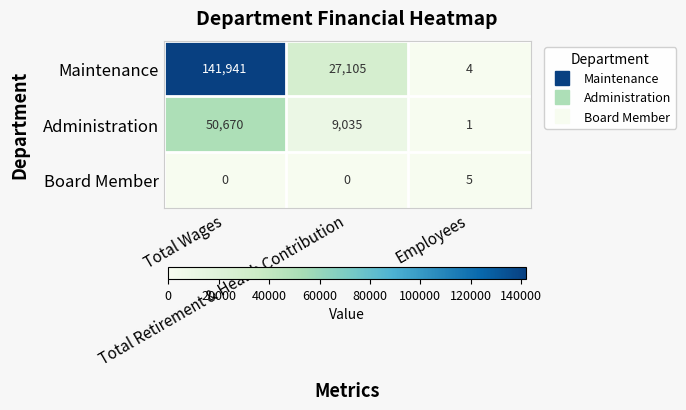

Rank the series by their average value, from highest to lowest.

Maintenance, Administration, Board Member